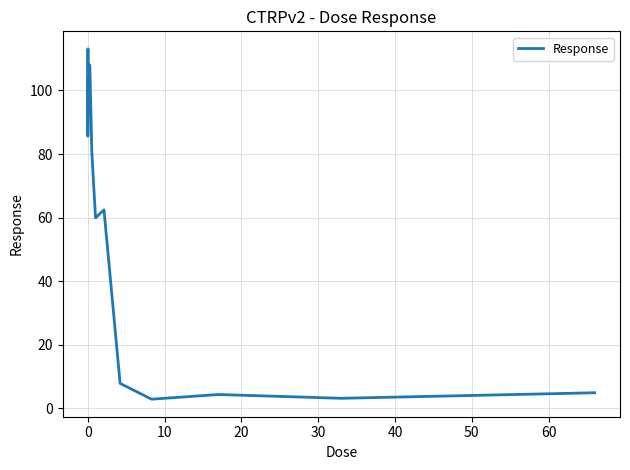

What is the minimum value shown in the chart?

2.8